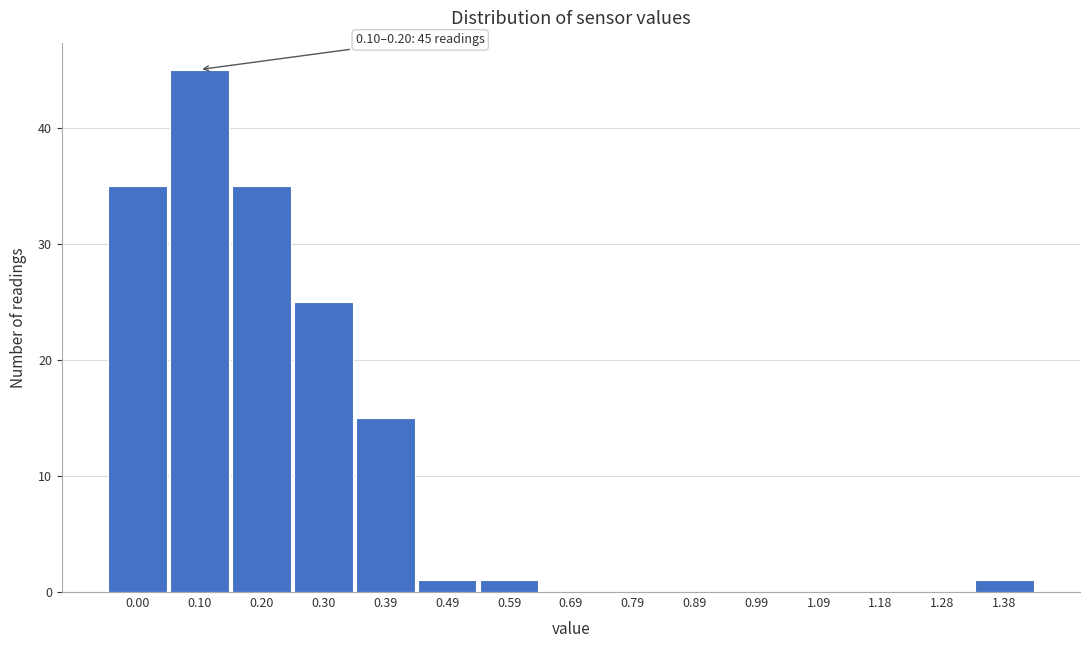

Reading left to right, what are all the values shown in this chart?

0.00=35	0.10=45	0.20=35	0.30=25	0.39=15	0.49=1	0.59=1	0.69=0	0.79=0	0.89=0	0.99=0	1.09=0	1.18=0	1.28=0	1.38=1